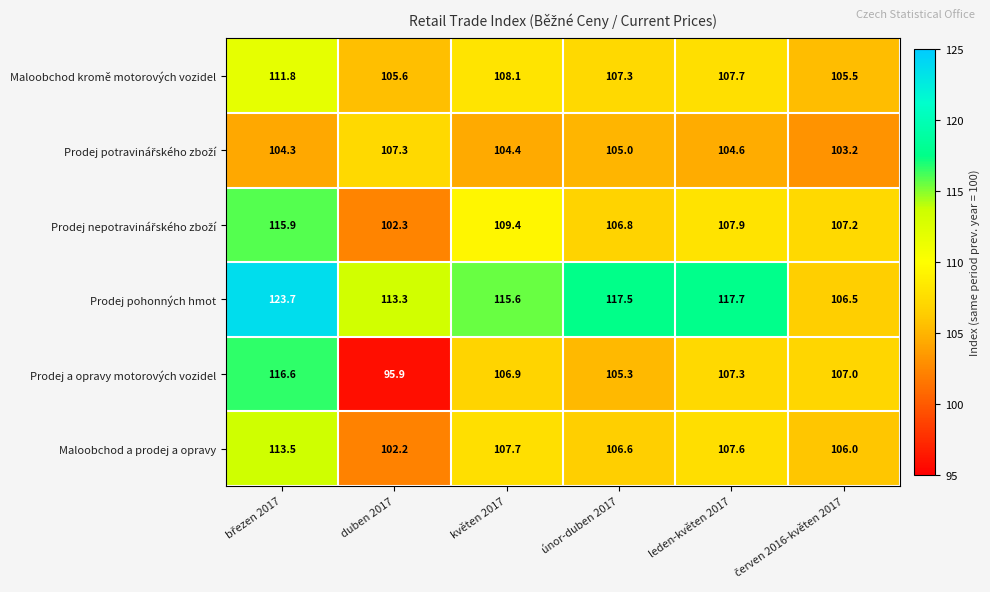

How many categories are shown in the chart?

6